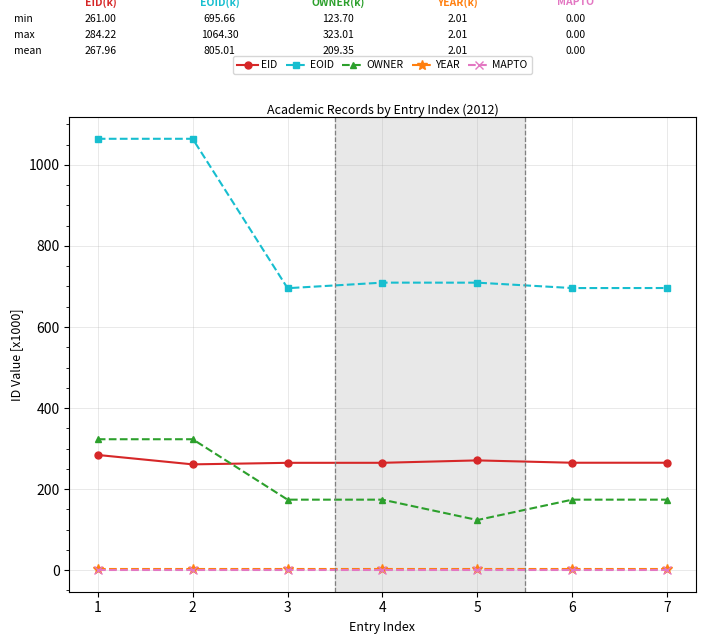

True or false: EID and MAPTO cross at least once.

False